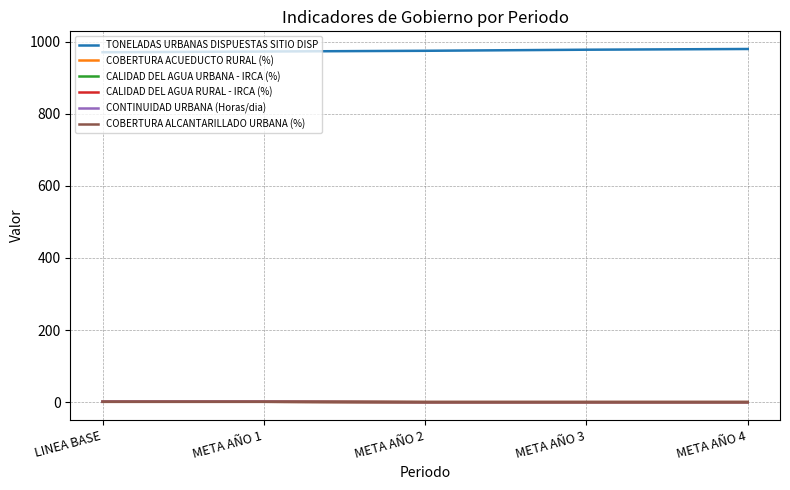

What is the value of the TONELADAS URBANAS DISPUESTAS SITIO DISP point at the 4th from the left?

978